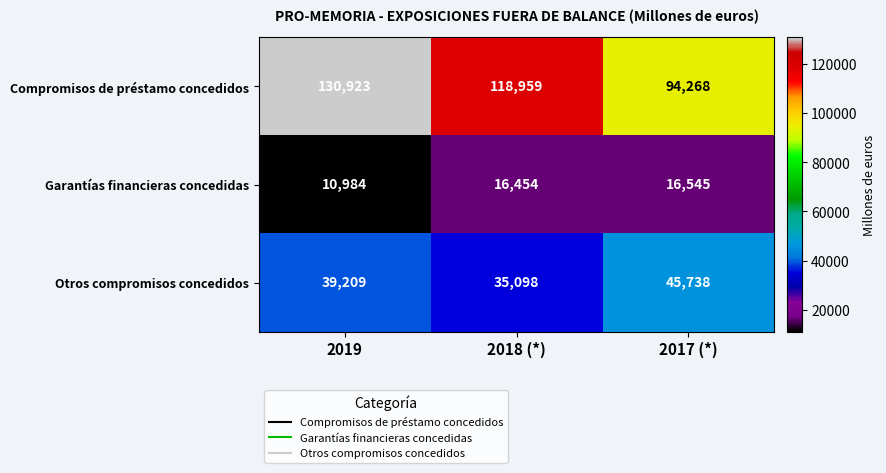

What is the difference between the maximum and second lowest values in the Compromisos de préstamo concedidos series?

11964